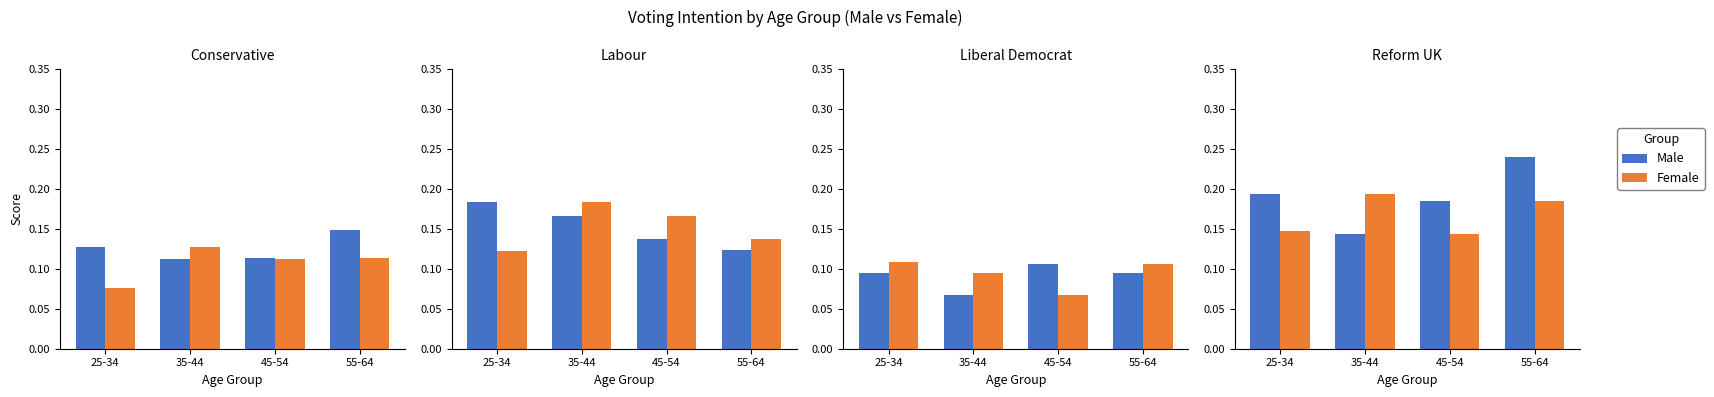

List the labels in order of Female value, largest first.

35-44, 55-64, 25-34, 45-54